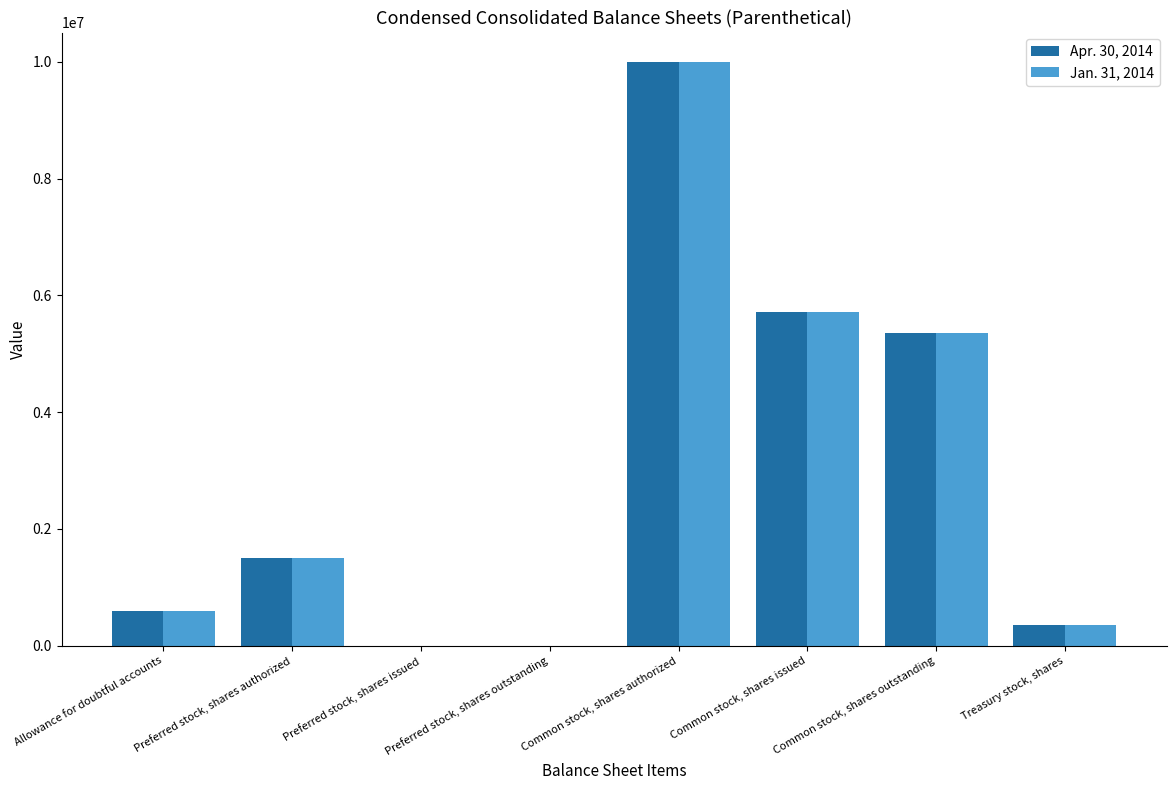

What is the total value across all series at Preferred stock, shares authorized?

3000000